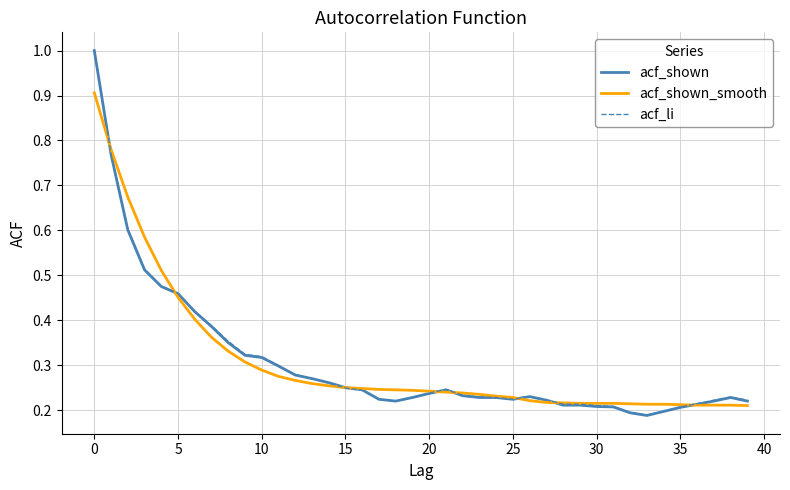

Which series has the largest range (max minus min)?

acf_shown